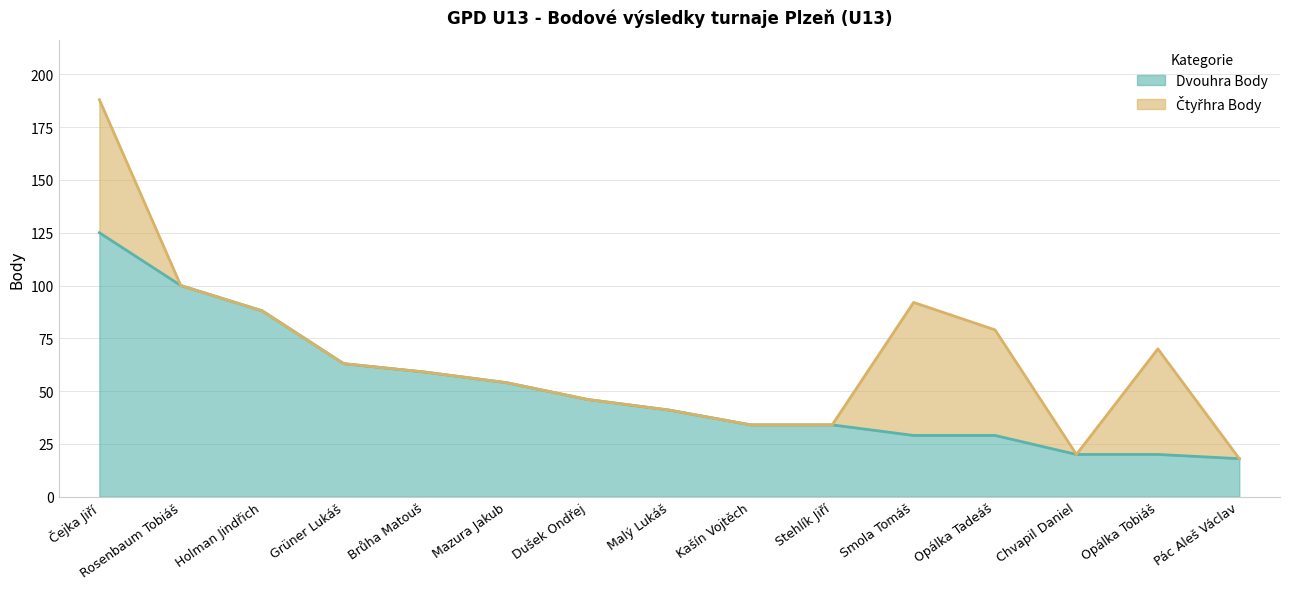

Reading left to right, transcribe all the data shown in this chart.

Čejka Jiří=125	Rosenbaum Tobiáš=100	Holman Jindřich=88	Grüner Lukáš=63	Brůha Matouš=59	Mazura Jakub=54	Dušek Ondřej=46	Malý Lukáš=41	Kašín Vojtěch=34	Stehlík Jiří=34	Smola Tomáš=29	Opálka Tadeáš=29	Chvapil Daniel=20	Opálka Tobiáš=20	Pác Aleš Václav=18